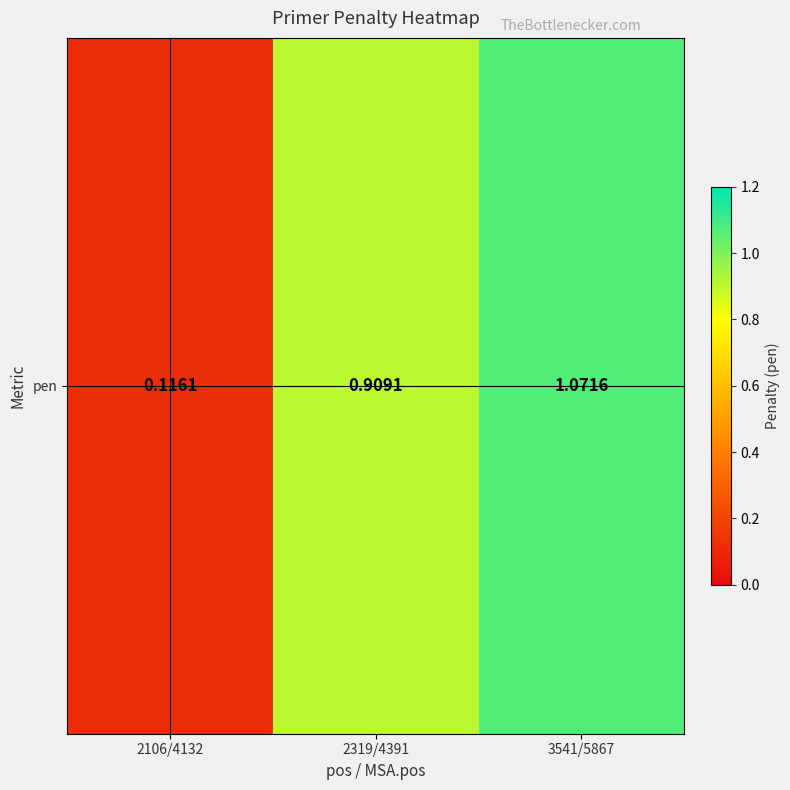

What is the difference between the maximum and minimum values?

1.0